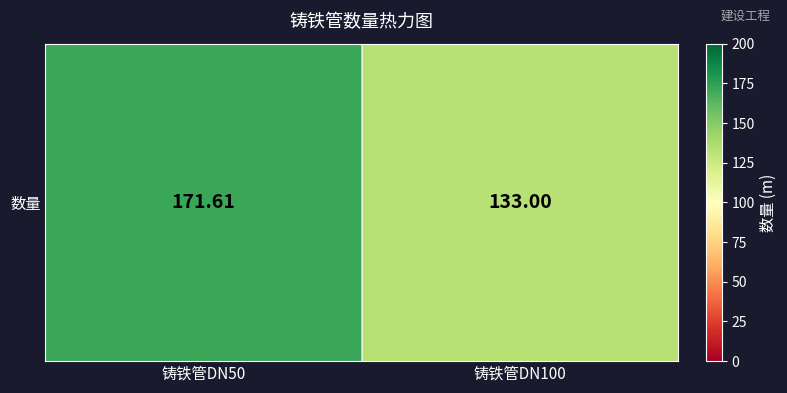

What is the sum of the values at 铸铁管DN100 and 铸铁管DN50?

304.6